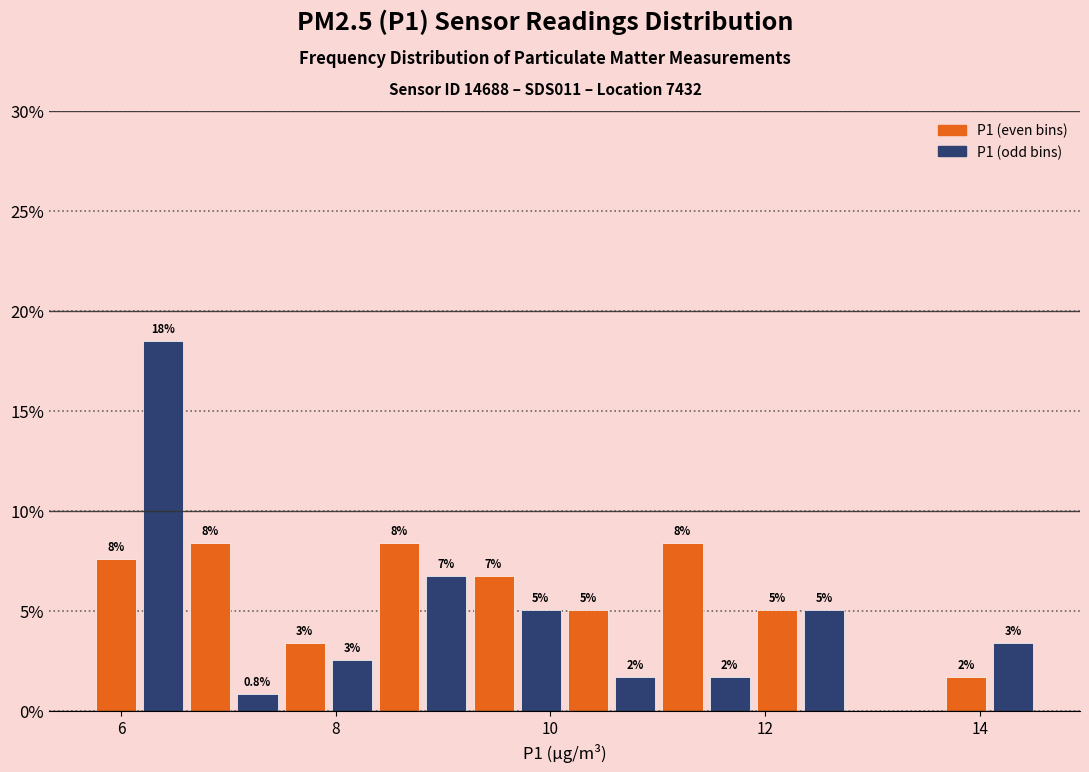

Around what value on the x-axis is the tallest bar? Give the approximate position of its centre, as read against the axis.

6.4